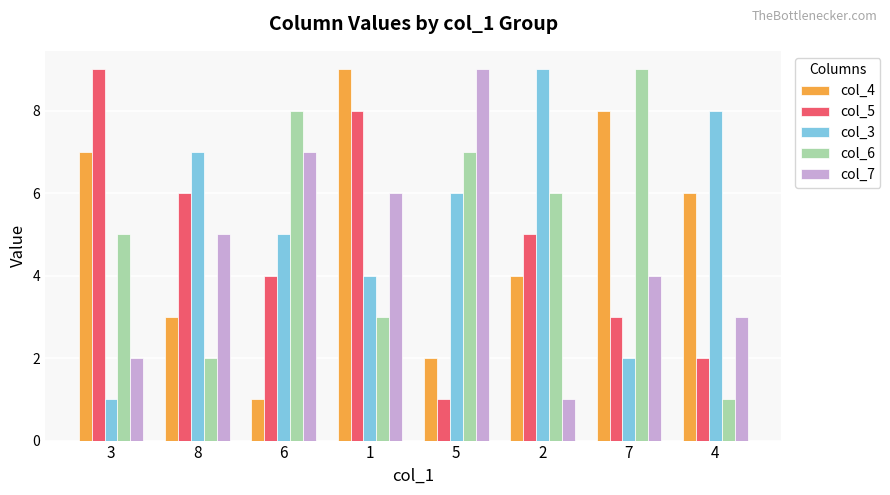

Between 3 and 6, which series saw the biggest shift?

col_4